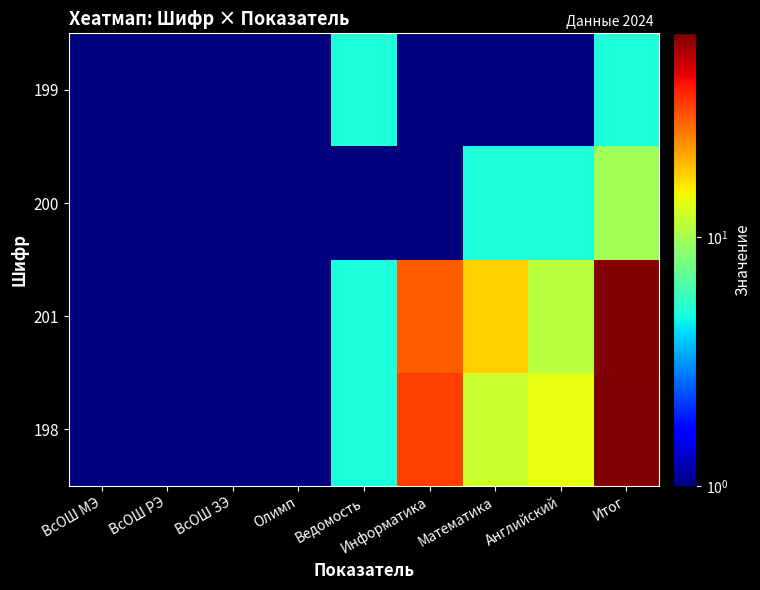

Reading left to right, transcribe all the data shown in this chart.

198: ВсОШ МЭ=0.5	ВсОШ РЭ=0.5	ВсОШ ЗЭ=0.5	Олимп=0.5	Ведомость=5.0	Информатика=34.0	Математика=12.0	Английский=14.0	Итог=65.0
201: ВсОШ МЭ=0.5	ВсОШ РЭ=0.5	ВсОШ ЗЭ=0.5	Олимп=0.5	Ведомость=5.0	Информатика=30.0	Математика=18.0	Английский=11.0	Итог=64.0
200: ВсОШ МЭ=0.5	ВсОШ РЭ=0.5	ВсОШ ЗЭ=0.5	Олимп=0.5	Ведомость=0.5	Информатика=0.5	Математика=5.0	Английский=5.0	Итог=10.0
199: ВсОШ МЭ=0.5	ВсОШ РЭ=0.5	ВсОШ ЗЭ=0.5	Олимп=0.5	Ведомость=5.0	Информатика=0.5	Математика=0.5	Английский=0.5	Итог=5.0